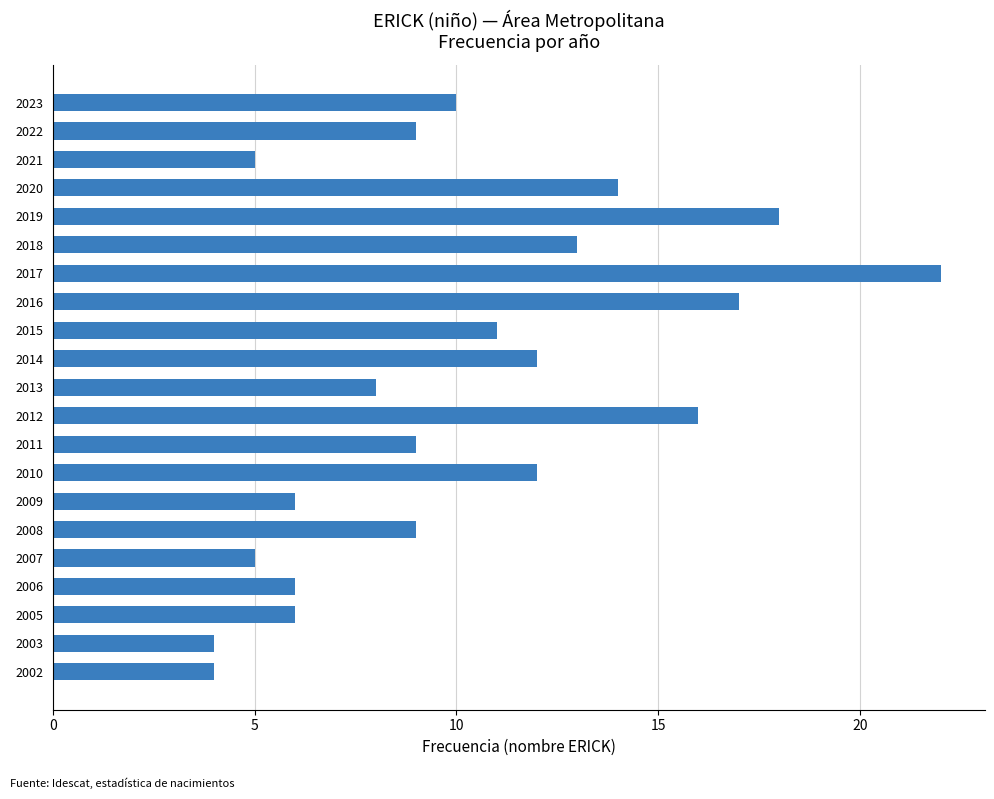

Which has a higher value, 2019 or 2008?

2019